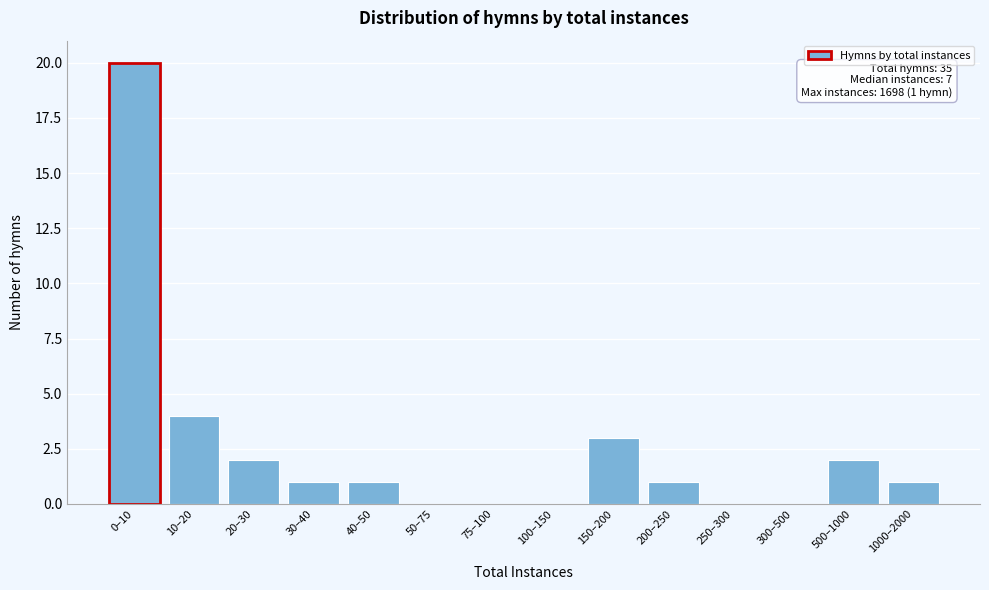

Reading left to right, transcribe all the data shown in this chart.

0–10=20	10–20=4	20–30=2	30–40=1	40–50=1	50–75=0	75–100=0	100–150=0	150–200=3	200–250=1	250–300=0	300–500=0	500–1000=2	1000–2000=1